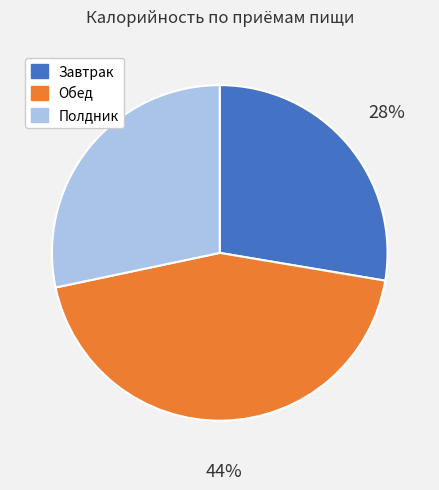

How many segments does this pie chart have?

3